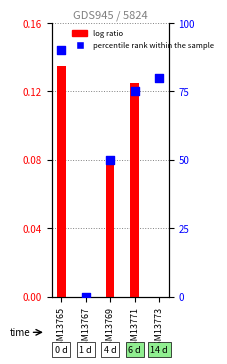

What are all the series names shown in the legend?

log ratio, percentile rank within the sample